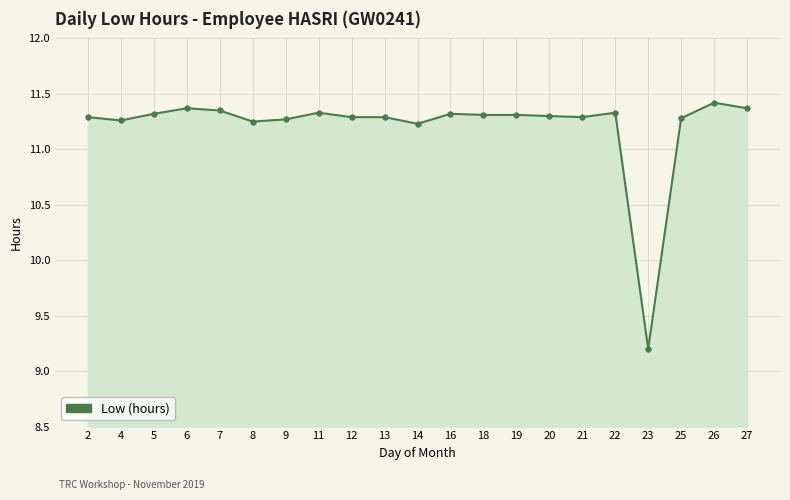

Between 21 and 5, which is larger?

5